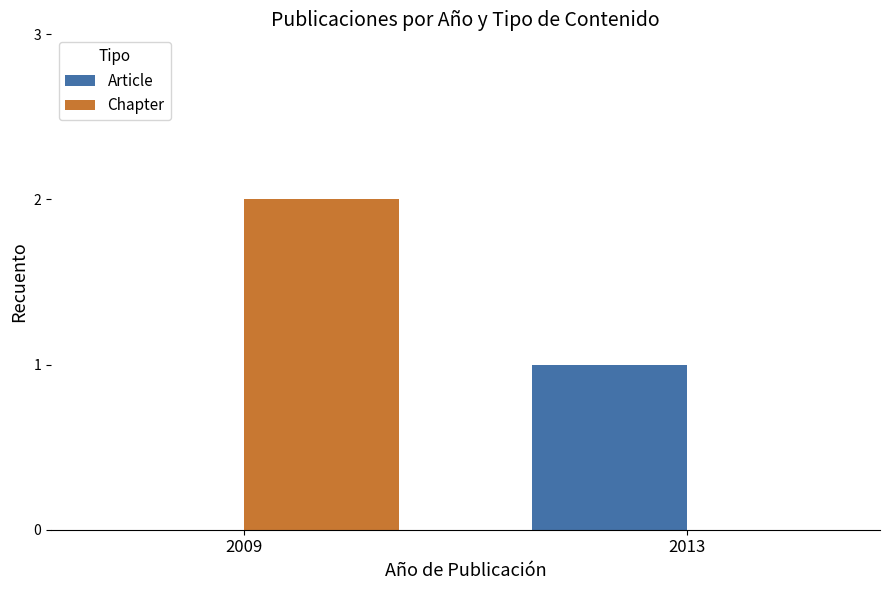

Between 2009 and 2013, which series saw the biggest shift?

Chapter